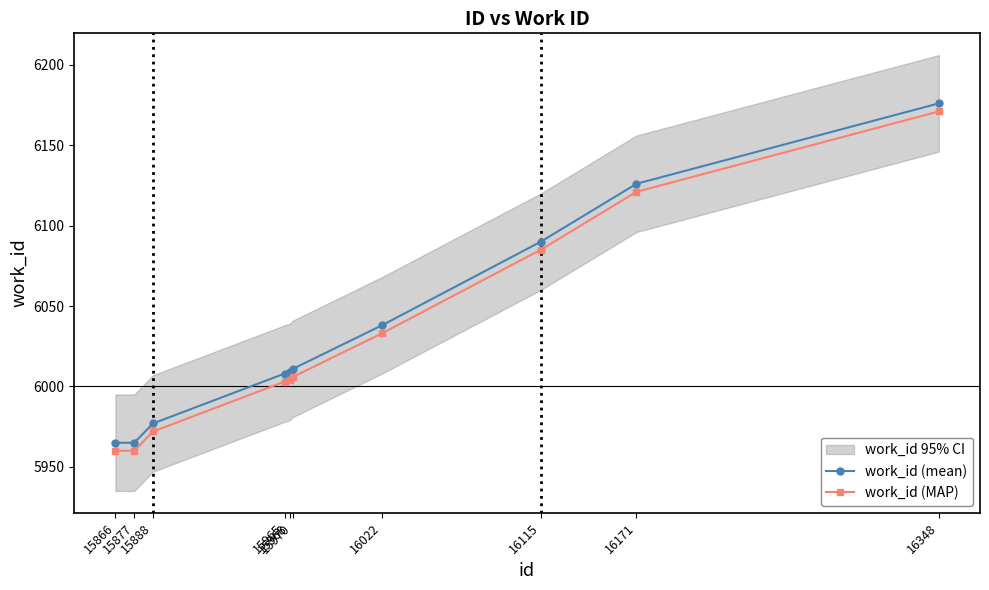

What is the value of the work_id (MAP) point at the 10th from the left?

6171